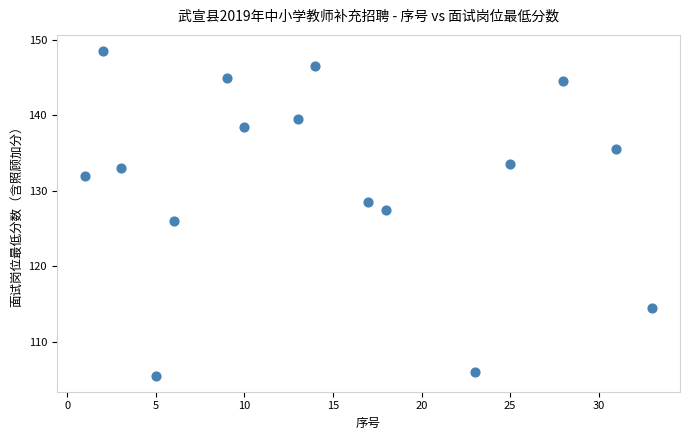

What Y value in the scatter plot is closest to 127?

127.5